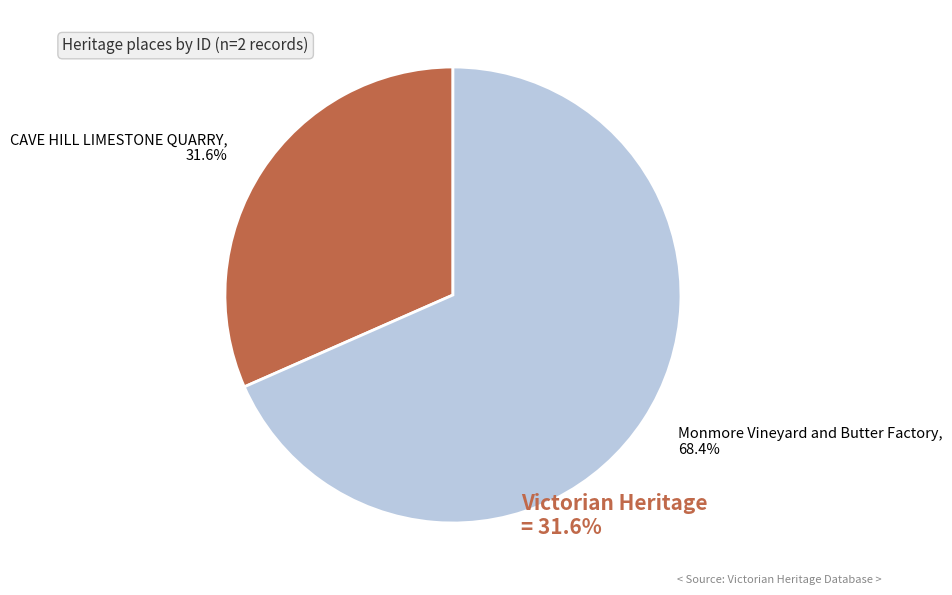

To the nearest percent, what is the average slice percentage?

50%